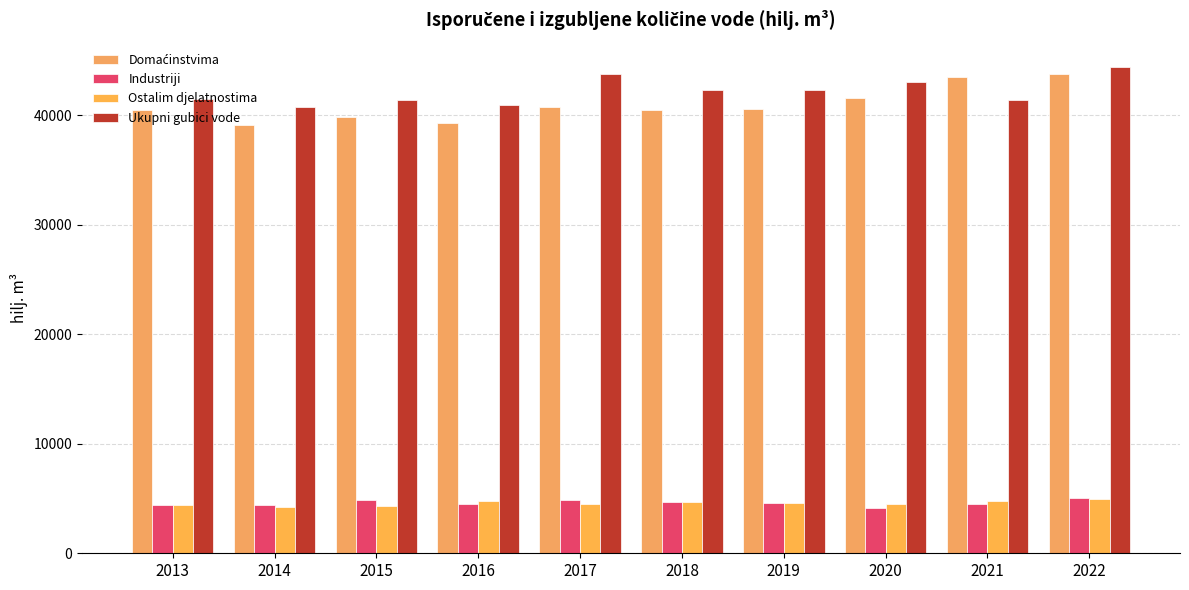

At which label does Domaćinstvima first exceed 40521?

2017